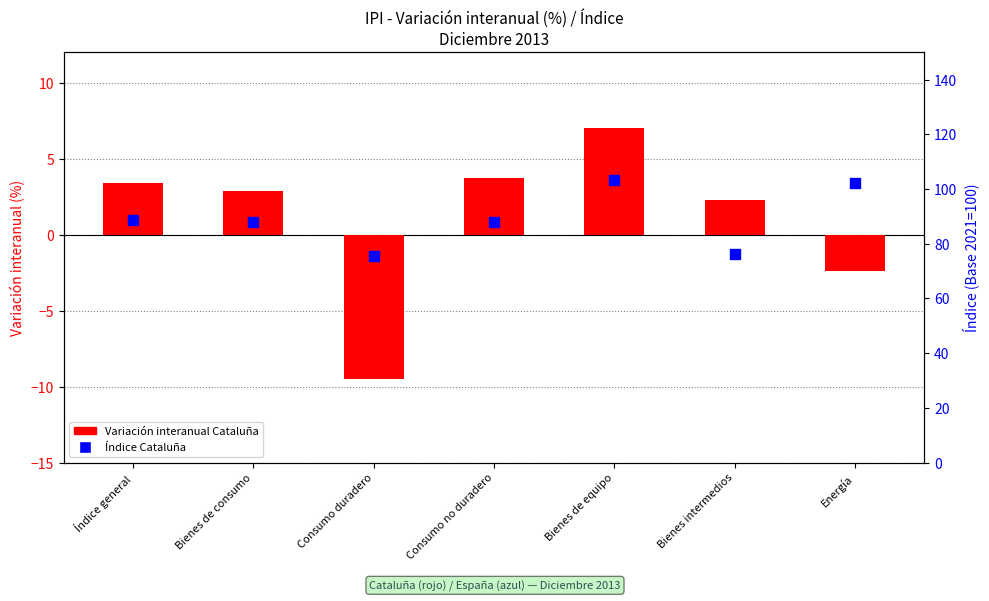

Is the value of Variación interanual Cataluña at Bienes intermedios greater than the value of Índice Cataluña at Energía?

No